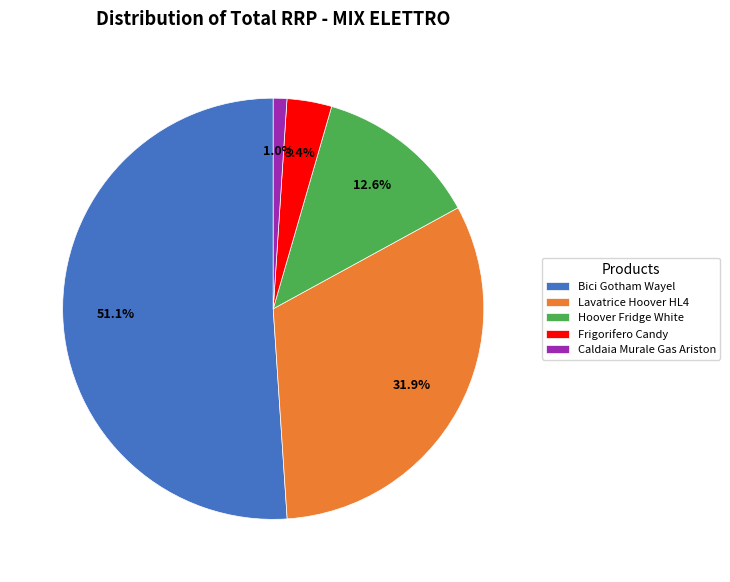

Is there a majority slice in this chart?

Yes